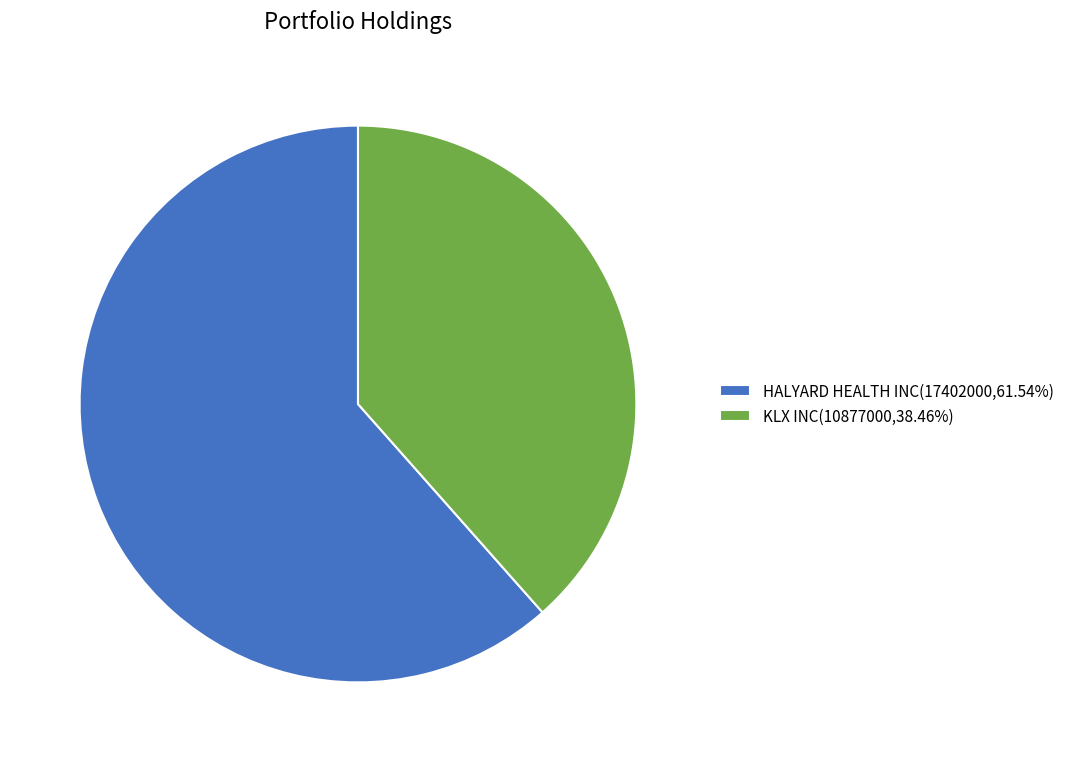

Which slice is the smallest?

KLX INC